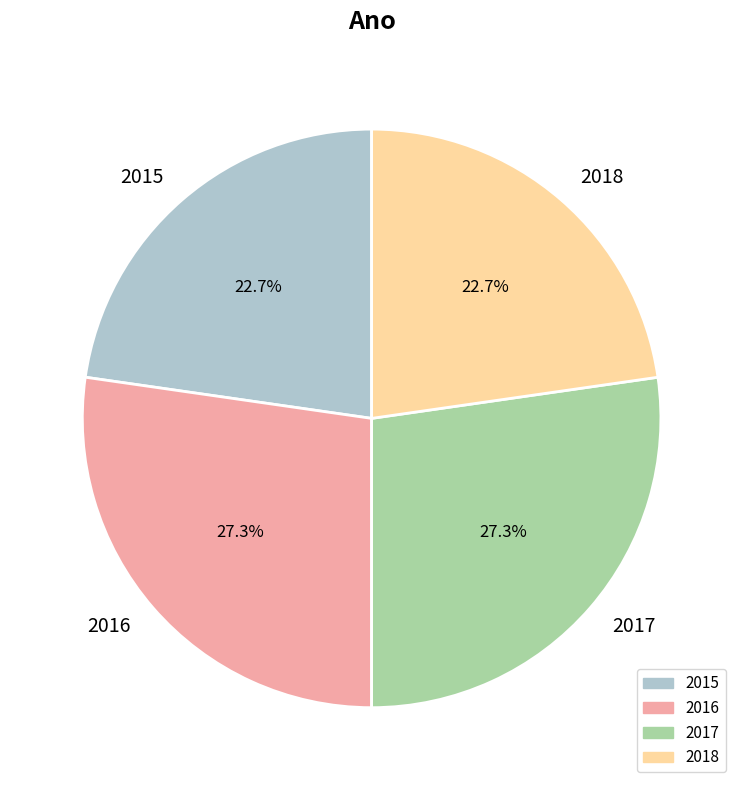

Is it true that 2017 is 27% of the pie?

True